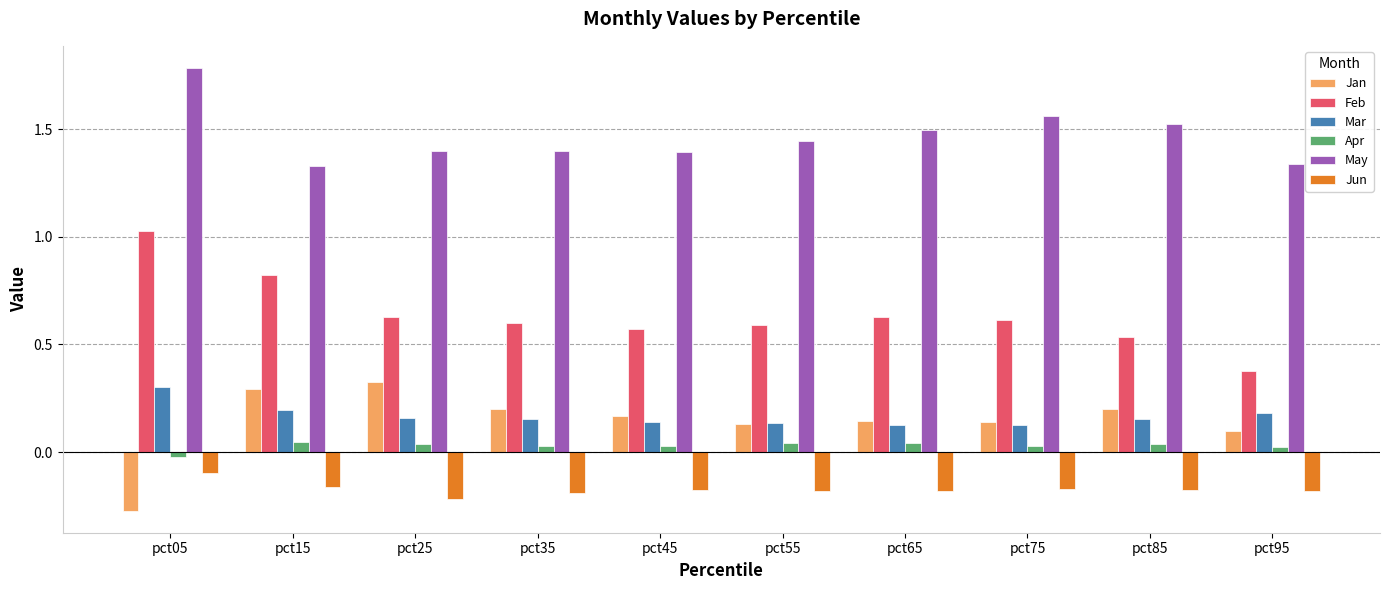

Count the Apr values in the range 0 to 1.

9